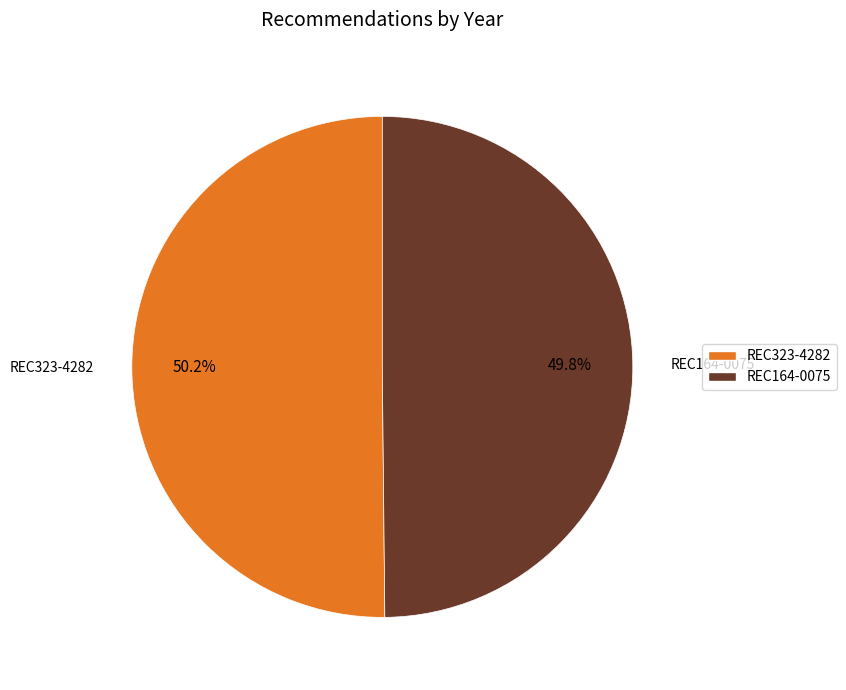

To the nearest percent, what portion does REC164-0075 represent?

50%